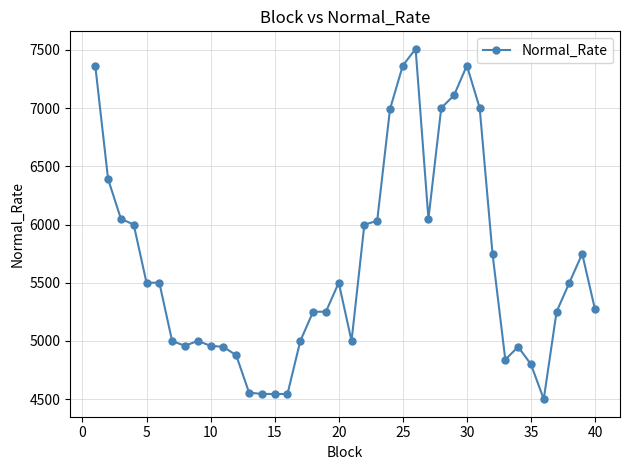

What is the difference between the maximum and minimum values?

3009.6